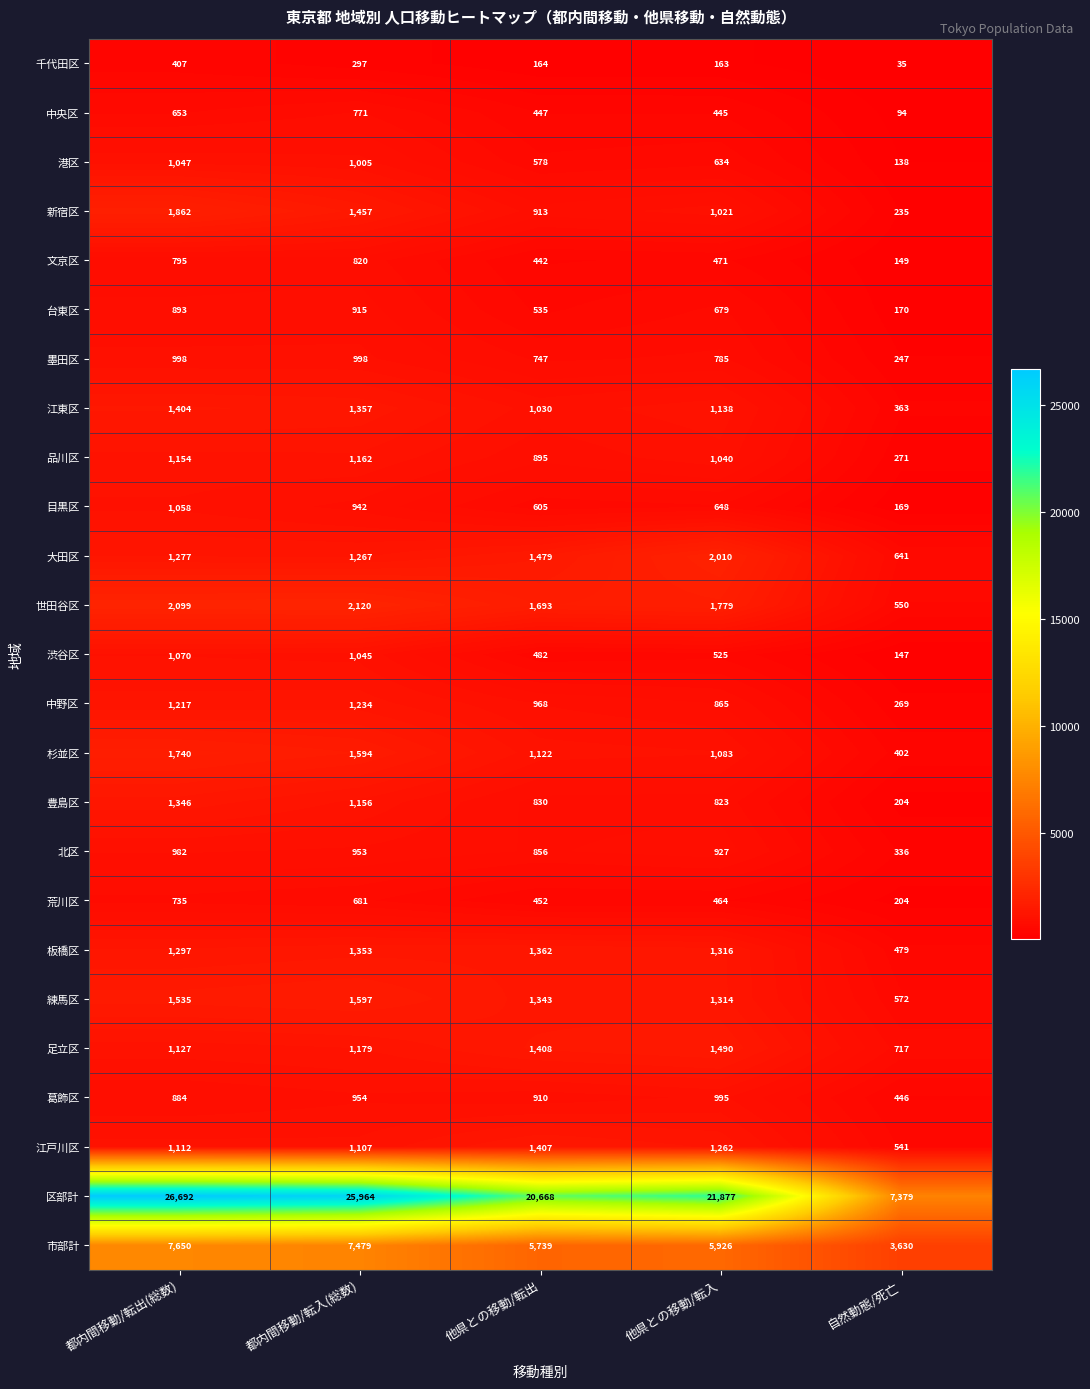

Which category has the highest value in the 荒川区 series?

都内間移動/転出(総数)